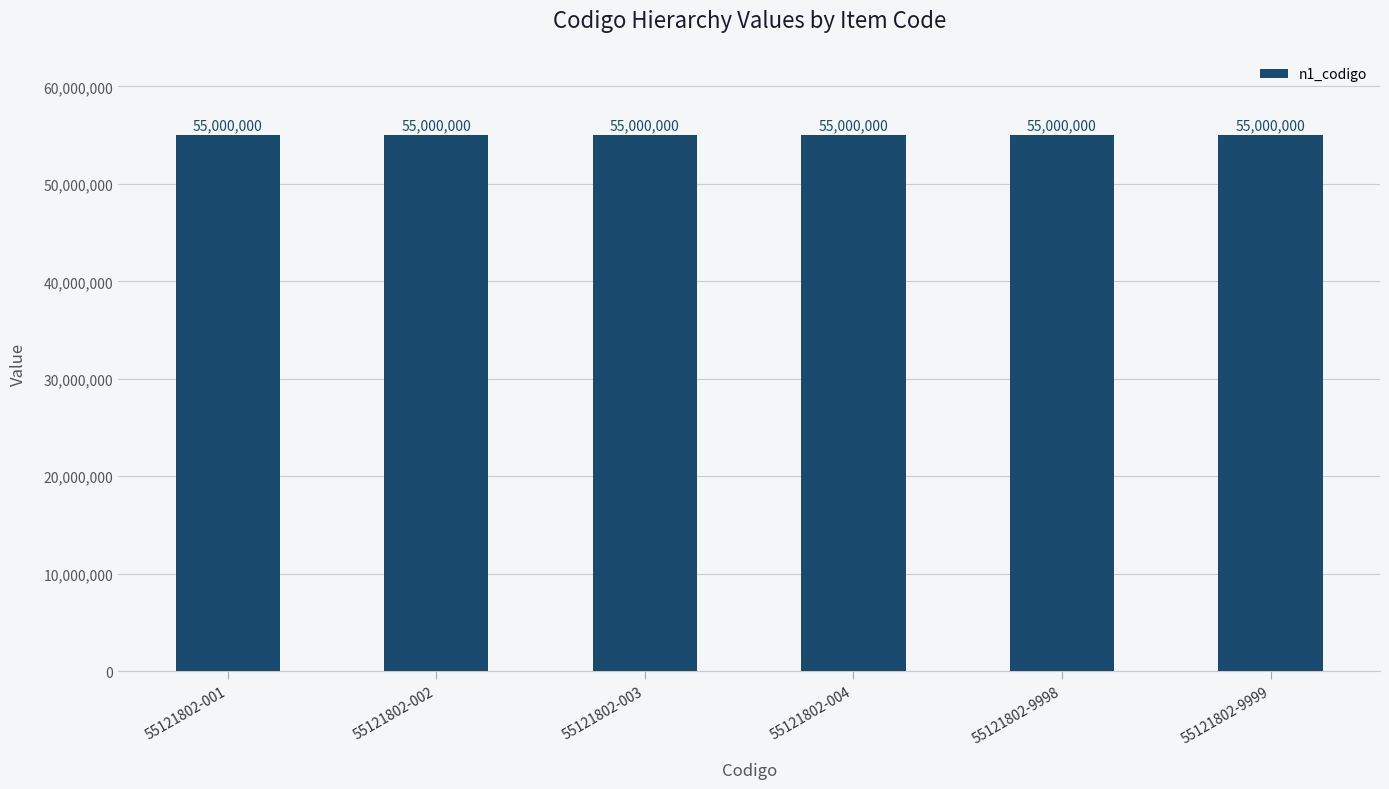

Which series has the largest range (max minus min)?

n1_codigo